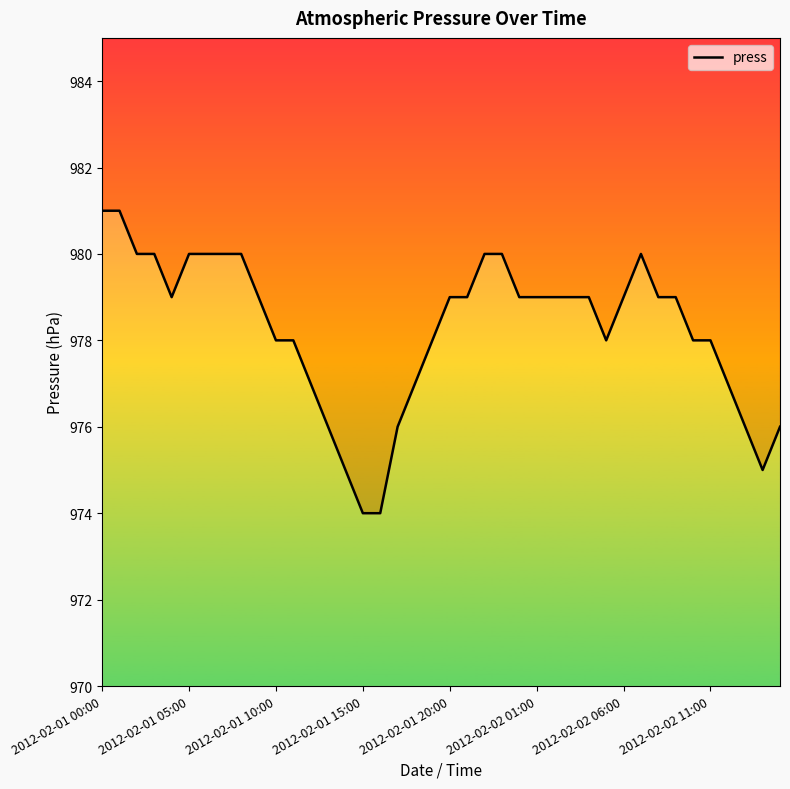

Which has a higher value, 23 or 2012-02-01 05:00?

2012-02-01 05:00